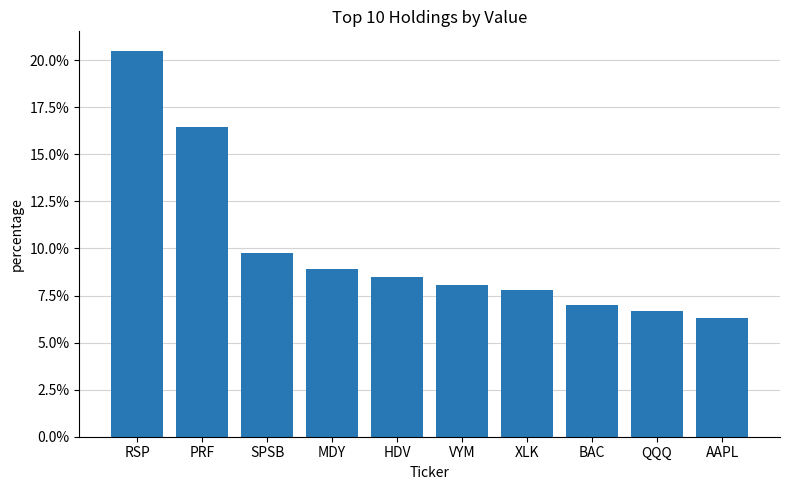

What is the greatest value displayed?

0.2